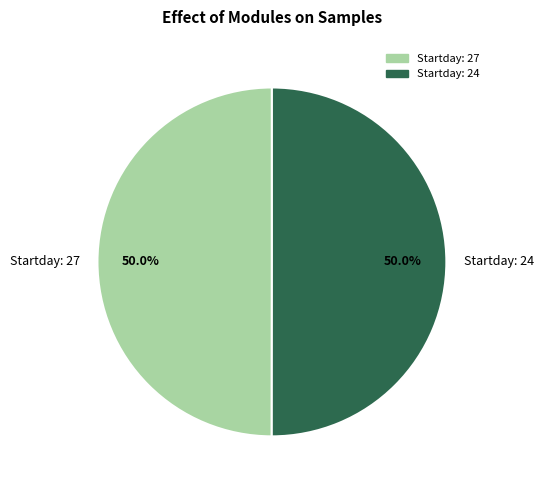

What percentage do Startday: 24 and Startday: 27 together represent?

100.0%